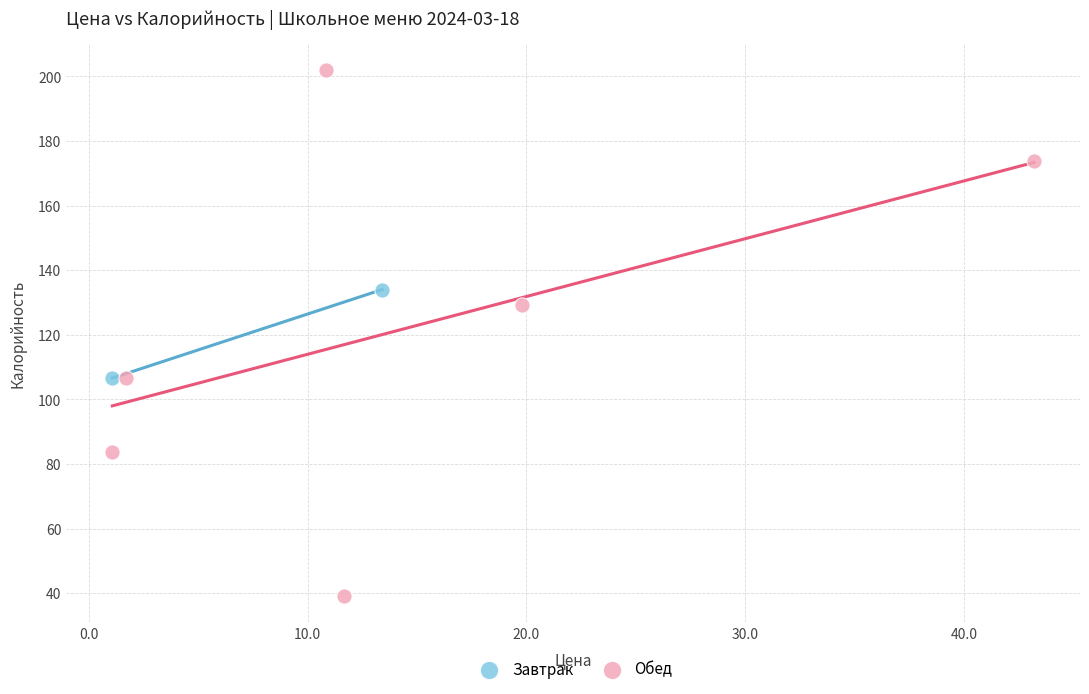

What are all the series names shown in the legend?

Завтрак, Обед